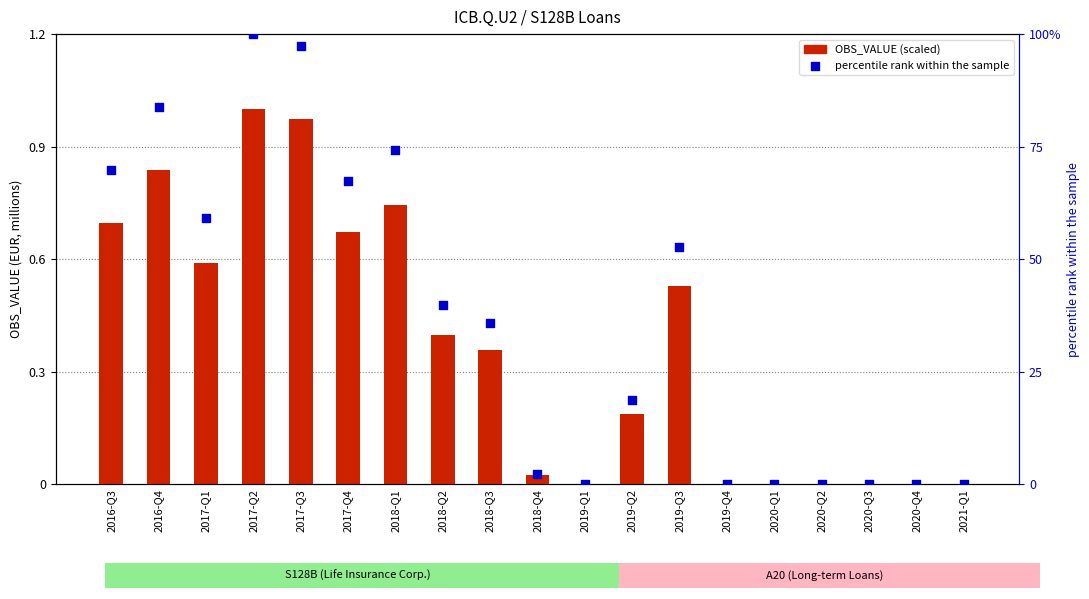

Which series contains the highest Y value?

percentile rank within the sample